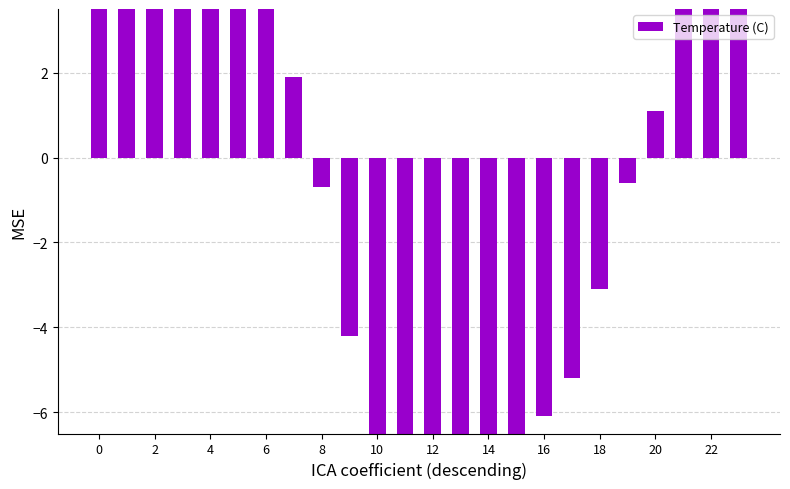

How many bars are there in total?

24